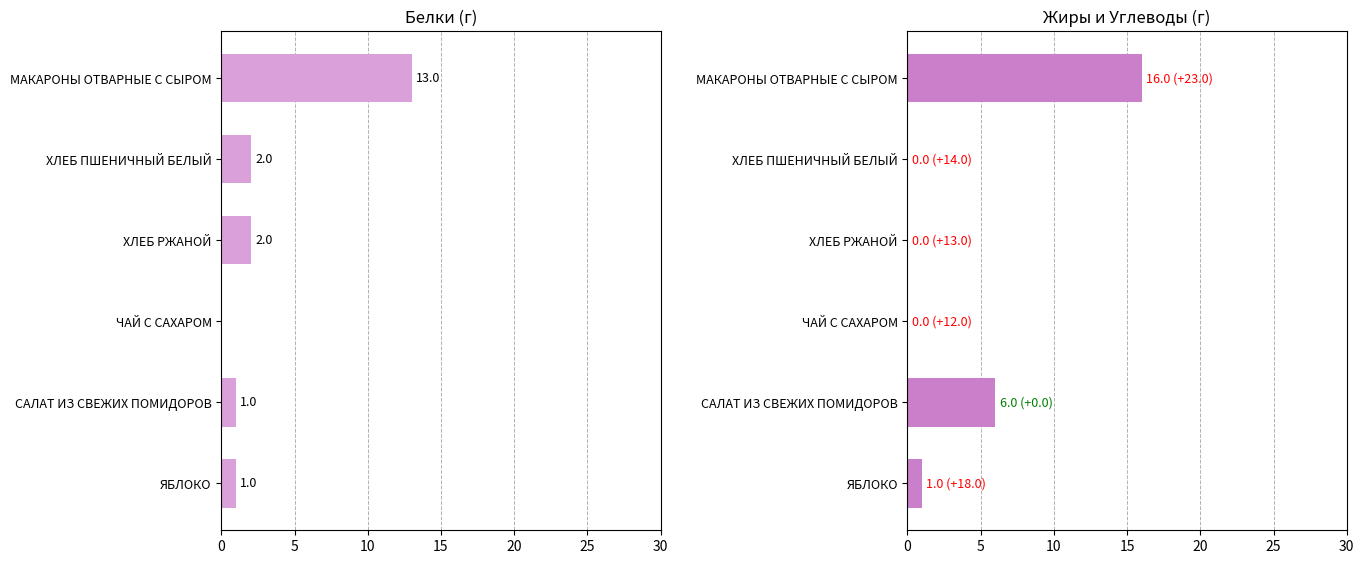

What are all the series names shown in the legend?

Белки, Жиры